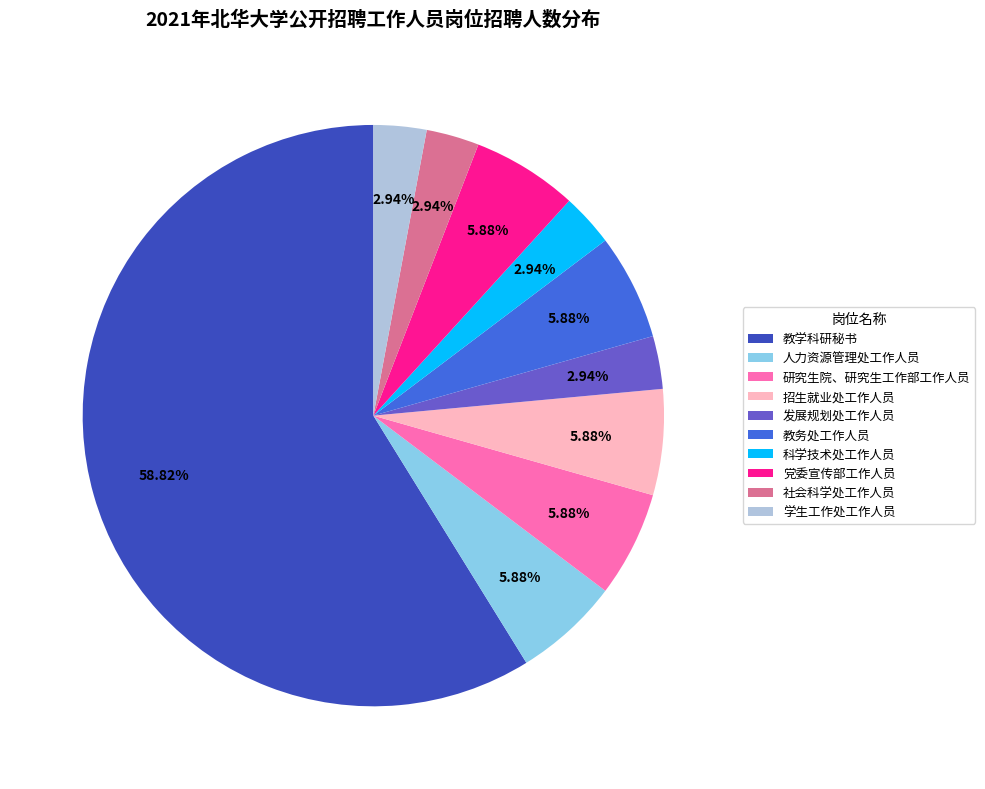

Do 研究生院、研究生工作部工作人员 and 党委宣传部工作人员 together represent more than half of the pie?

No